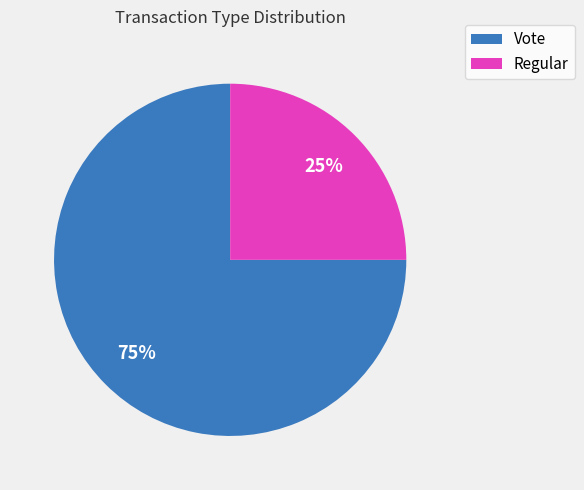

What is the ratio of the value at Regular to the value at Vote?

0.3